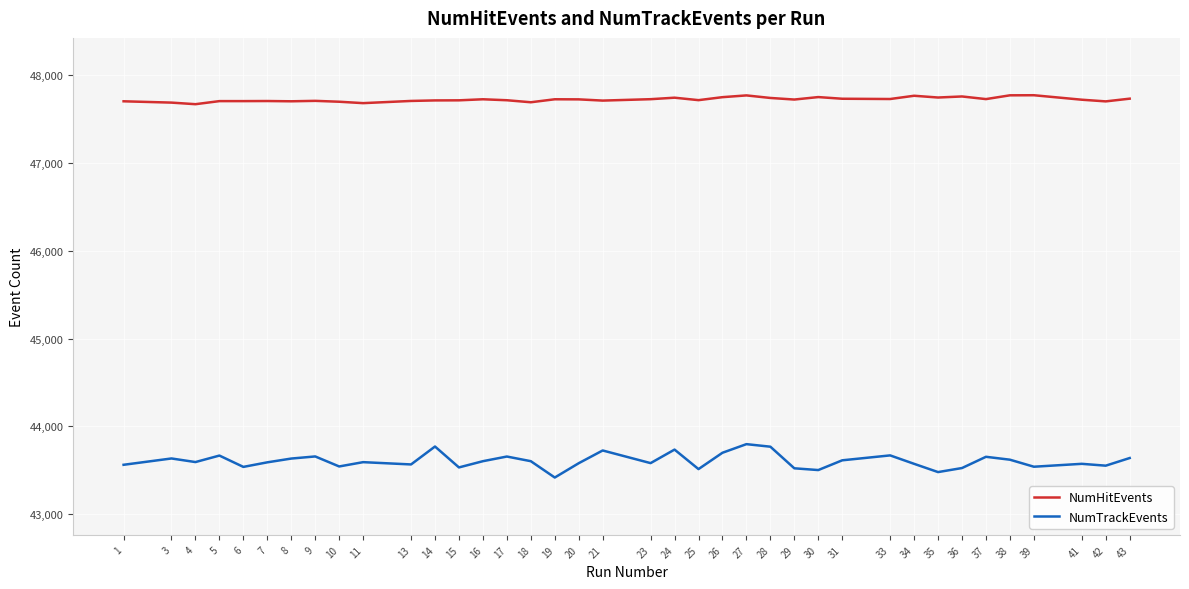

What is the smallest value displayed?

43418